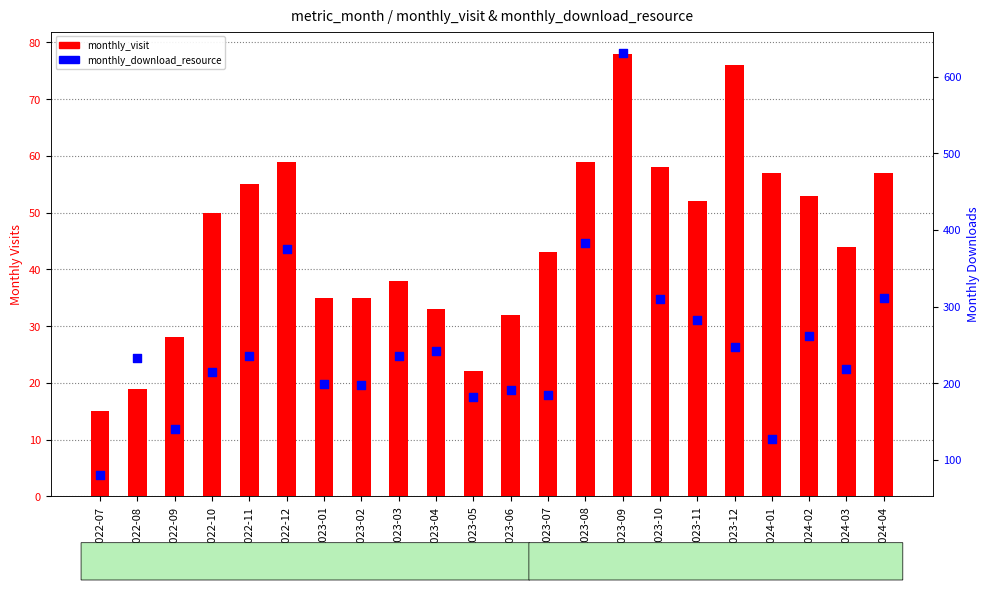

Which series reaches the minimum Y coordinate?

monthly_visit